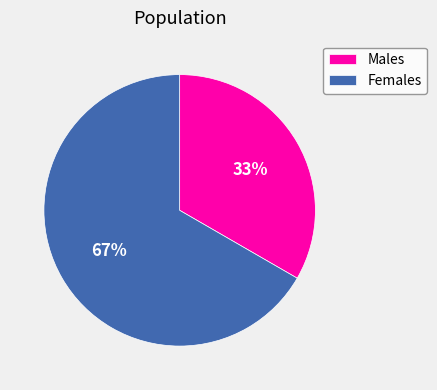

Rank the categories by value from lowest to highest.

Males, Females